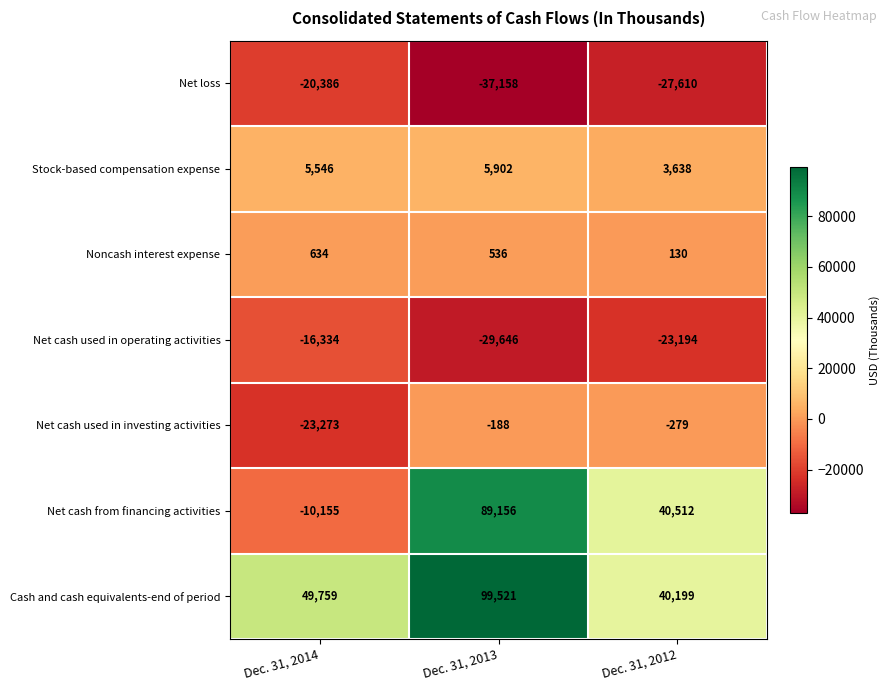

Which label corresponds to the smallest value in the chart?

Dec. 31, 2013